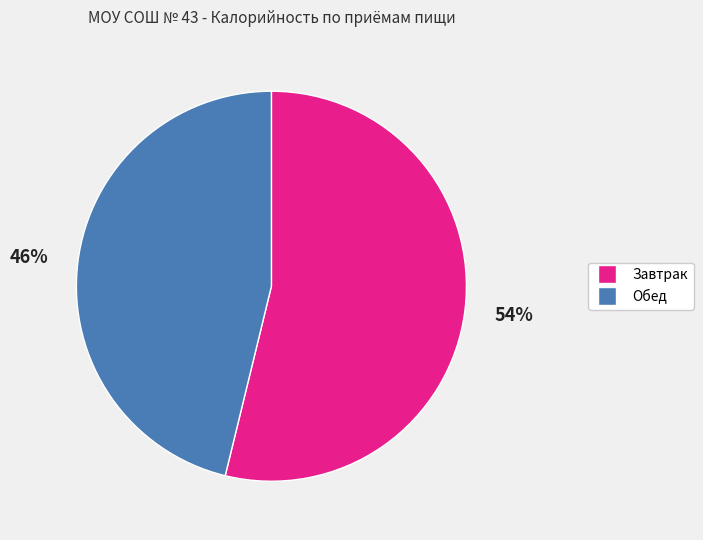

How many slices are in this pie chart?

2